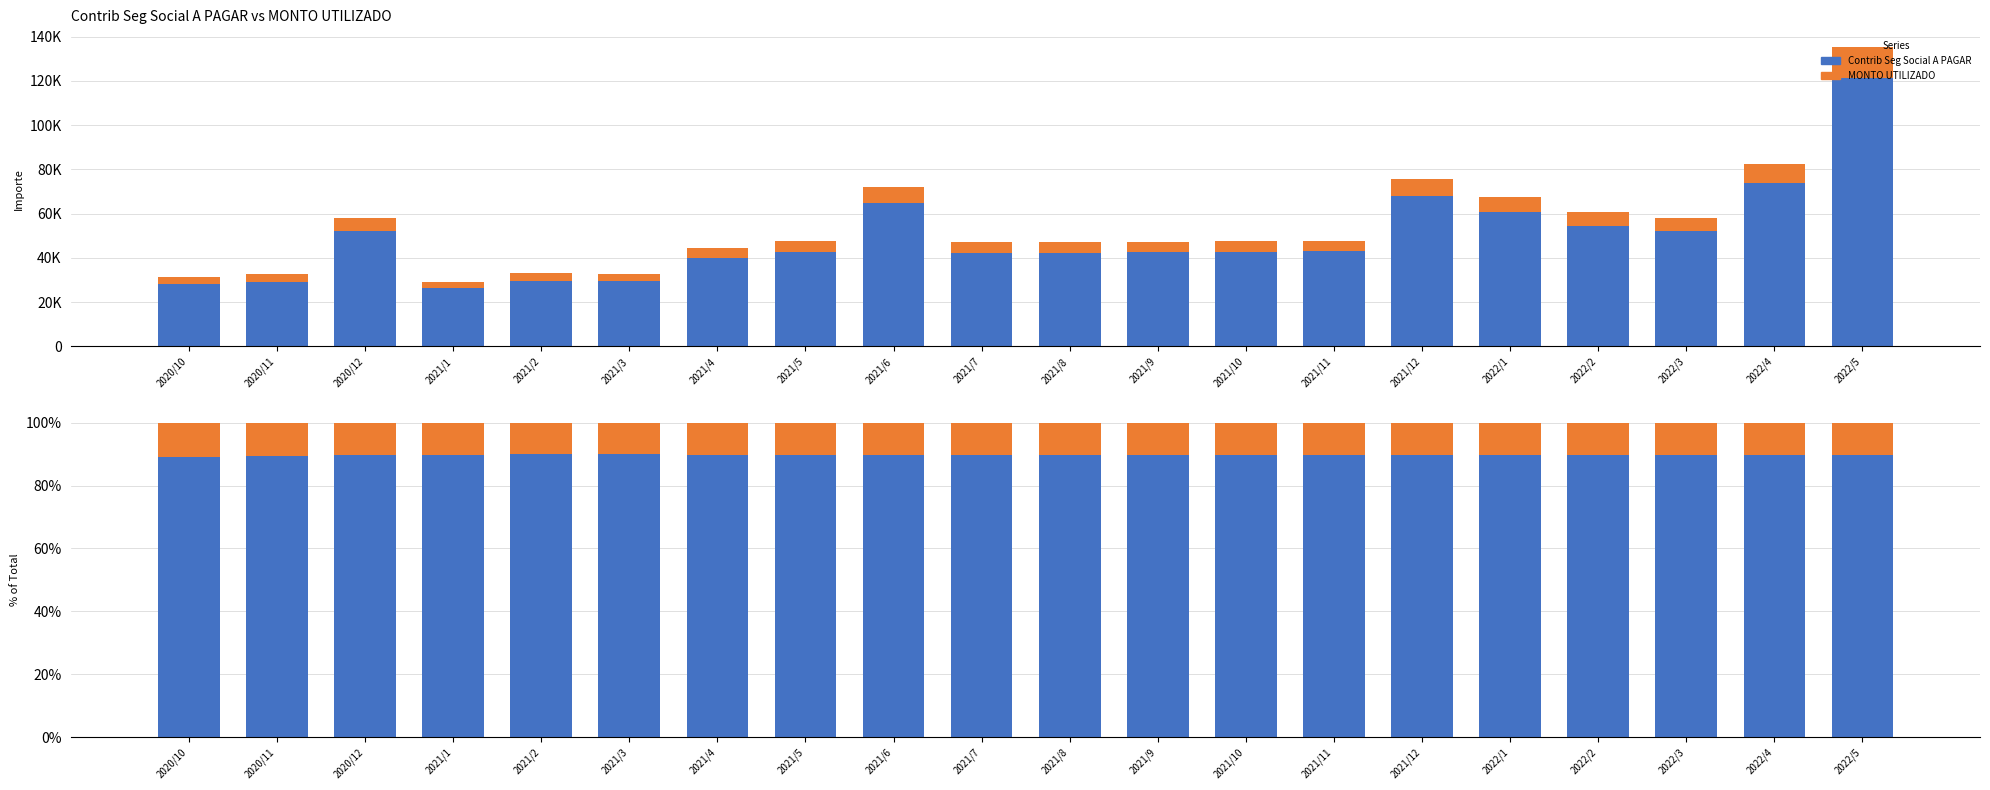

Rank the series by their average value, from highest to lowest.

Contrib Seg Social A PAGAR, MONTO UTILIZADO